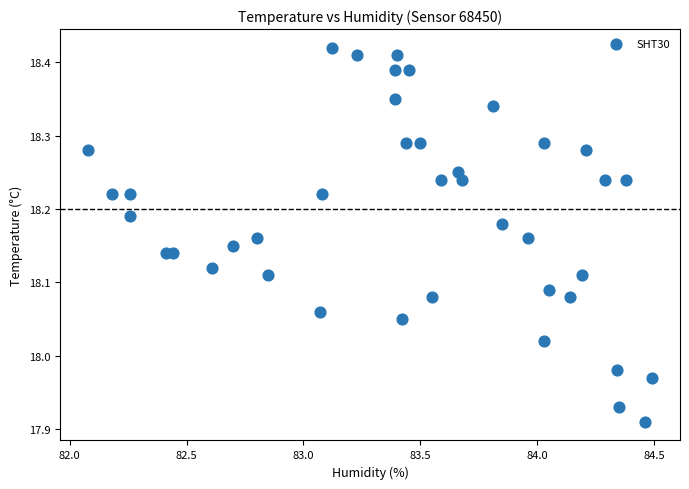

What is the range of X values (max minus min)?

2.4